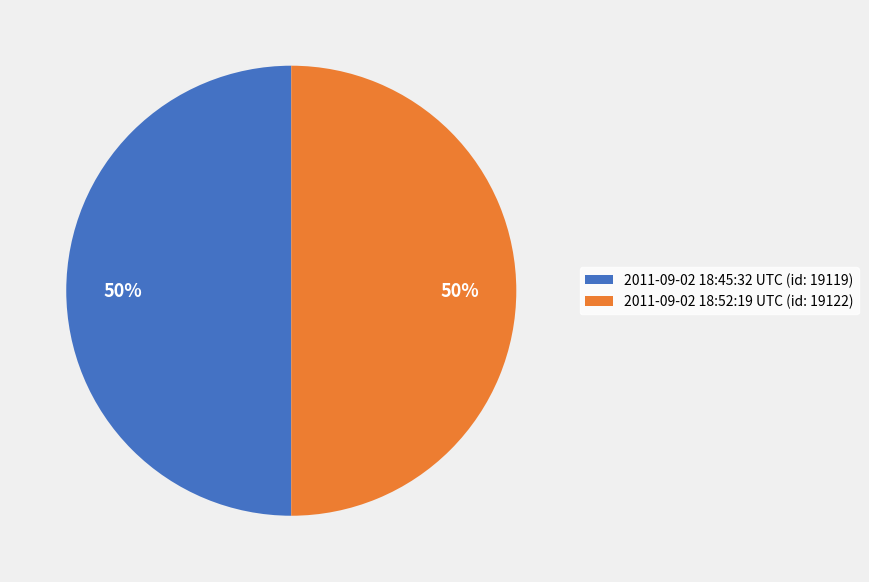

How many segments does this pie chart have?

2